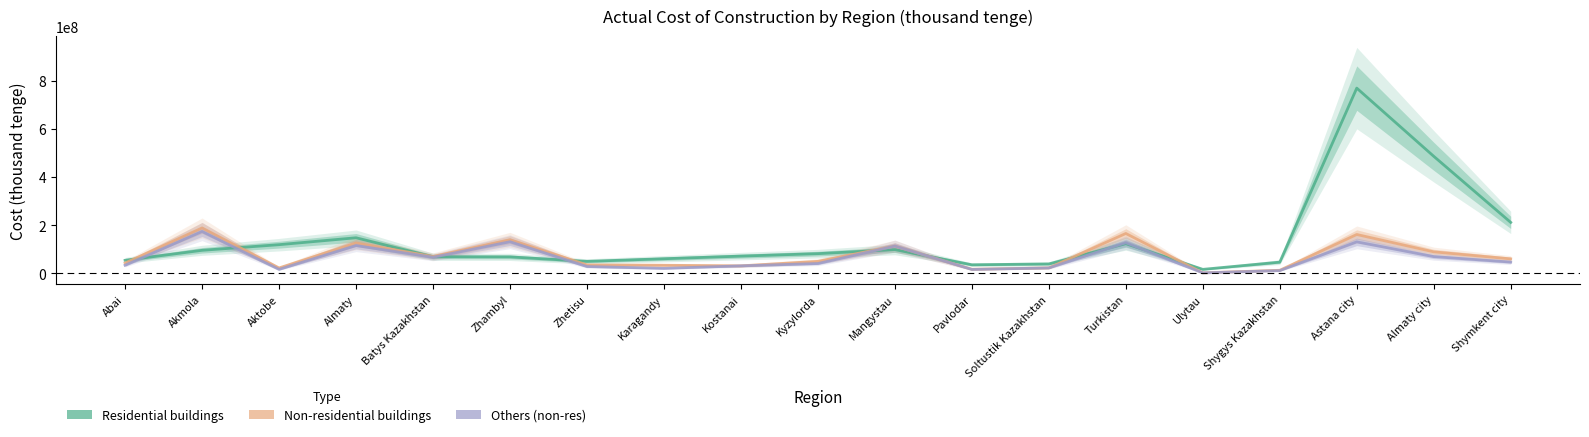

What is the sum of the Others (non-res) values at Zhambyl and Shymkent city?

176741108